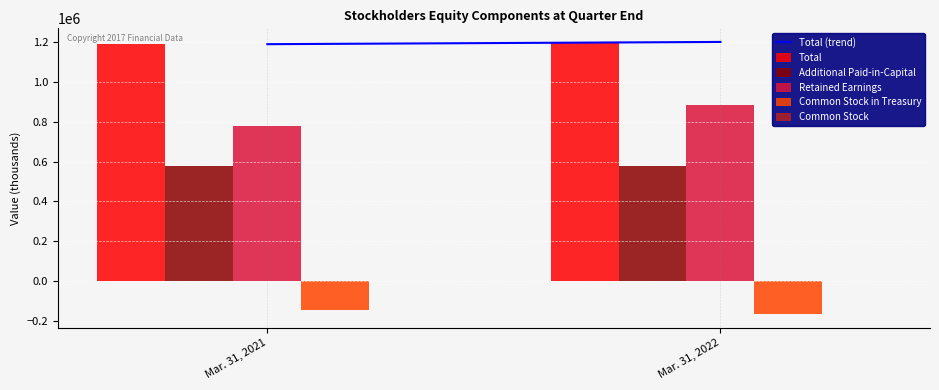

Is it true that Total equals 1202250 at Mar. 31, 2022?

True